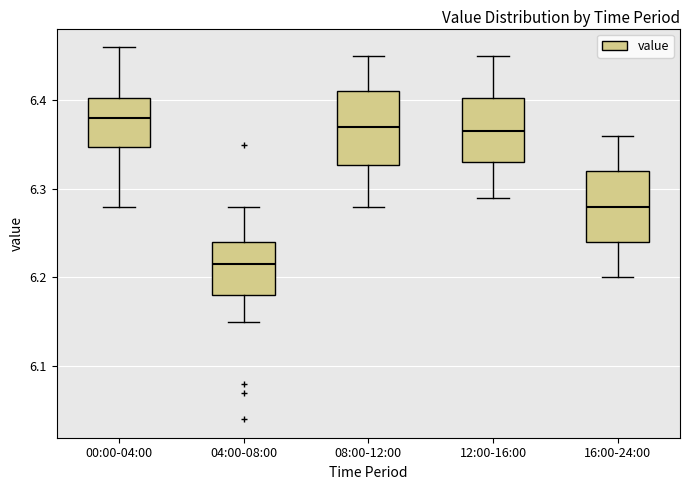

Reading left to right, transcribe this box plot: for each box, give where its median line is, the range the box spans, and where its two whiskers end, as read against the y-axis. The values are not printed on the chart, so give them approximately, as read against the axis.

00:00-04:00: median 6.38, box 6.35 to 6.40, whiskers 6.28 to 6.46
04:00-08:00: median 6.22, box 6.18 to 6.24, whiskers 6.15 to 6.28
08:00-12:00: median 6.37, box 6.33 to 6.41, whiskers 6.28 to 6.45
12:00-16:00: median 6.37, box 6.33 to 6.40, whiskers 6.29 to 6.45
16:00-24:00: median 6.28, box 6.24 to 6.32, whiskers 6.20 to 6.36